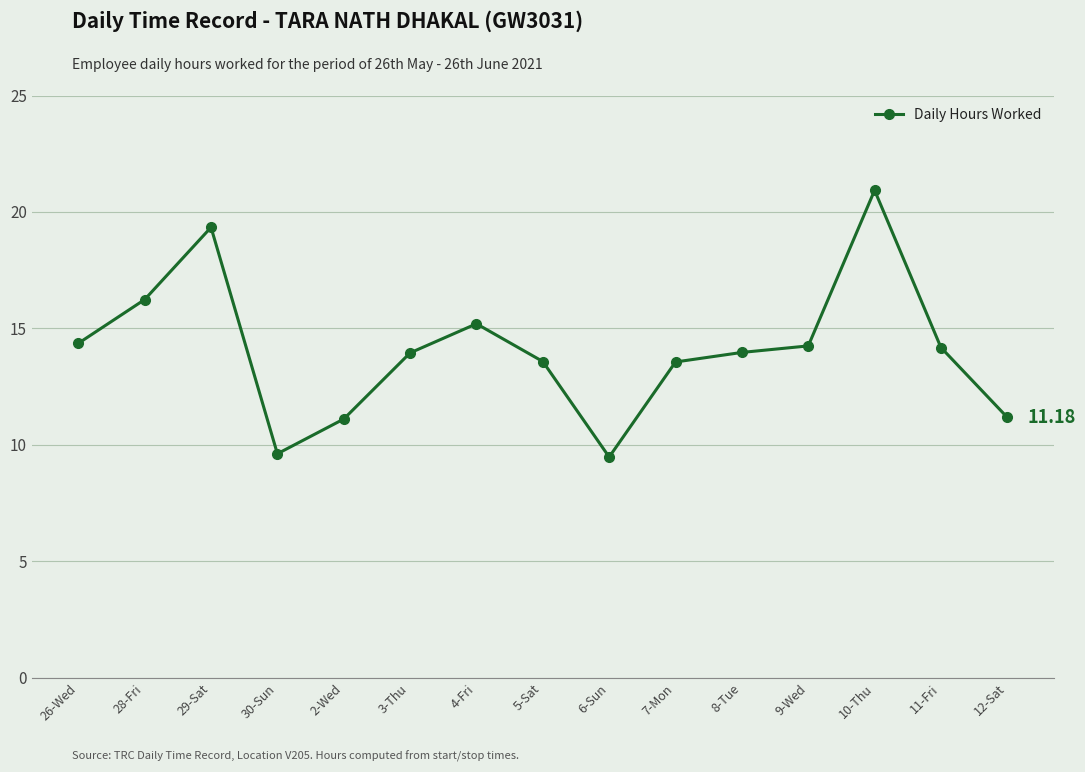

Which has a higher value, 8-Tue or 5-Sat?

8-Tue